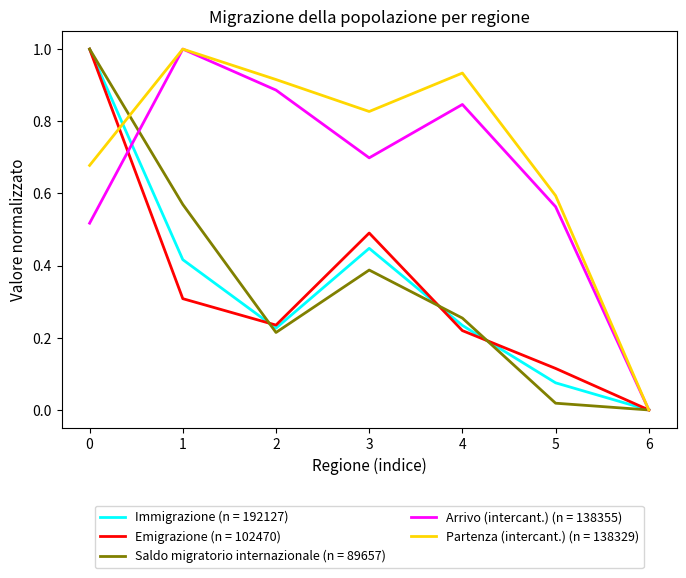

What is the greatest value displayed?

1.0